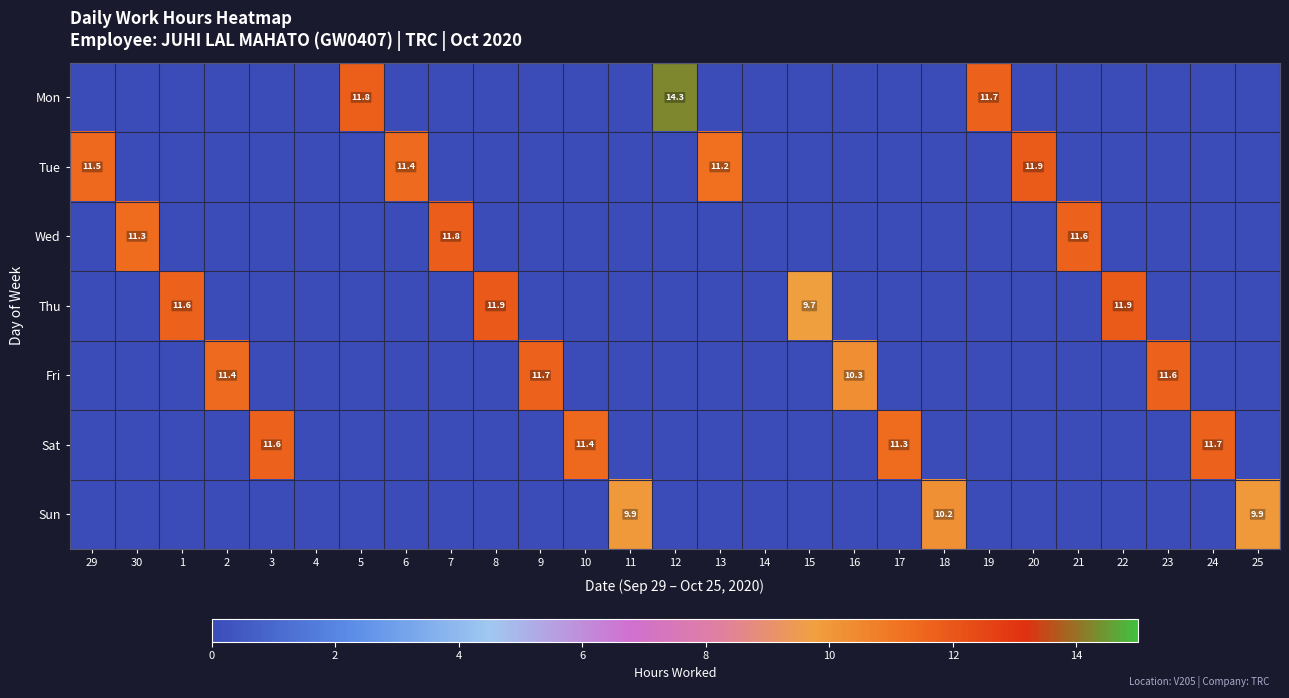

Which category has the lowest value across all series?

29